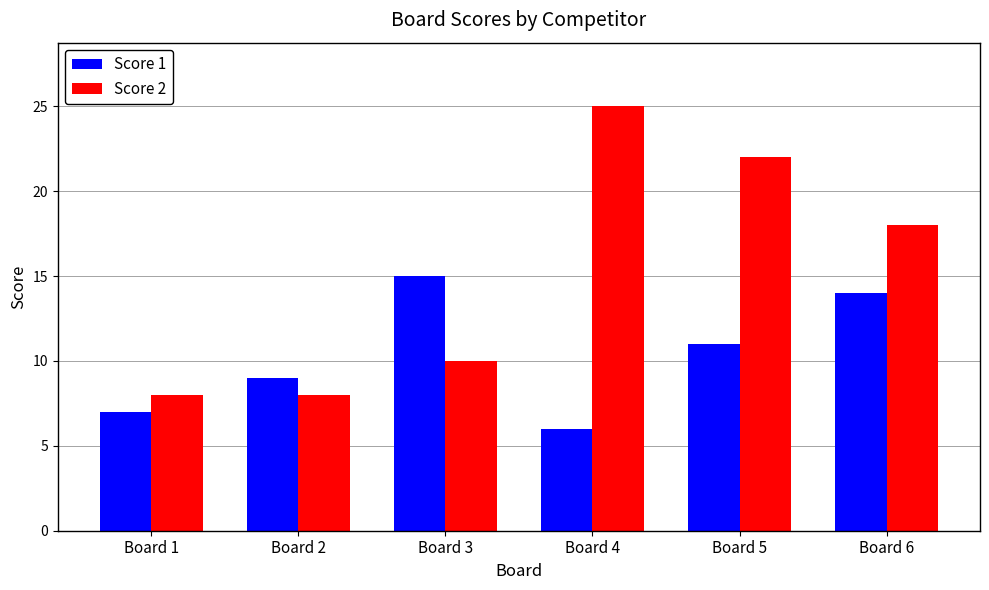

Where does the Score 1 series first go above 11?

Board 3